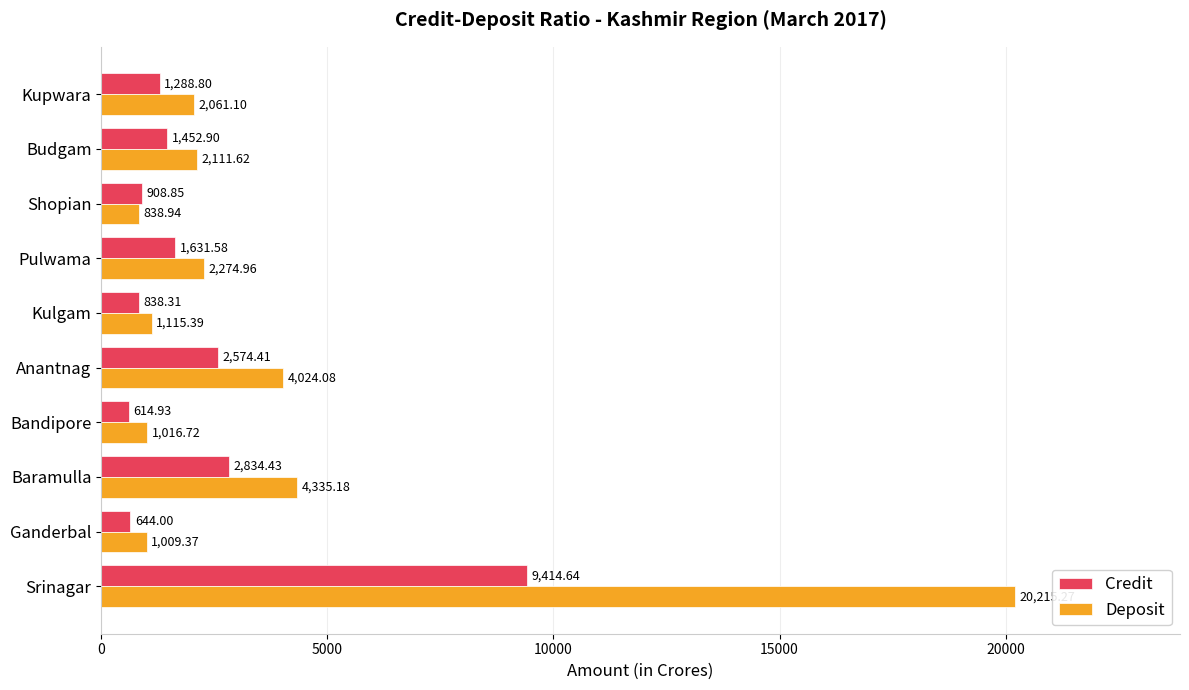

What is the average value of the Credit series?

2220.3